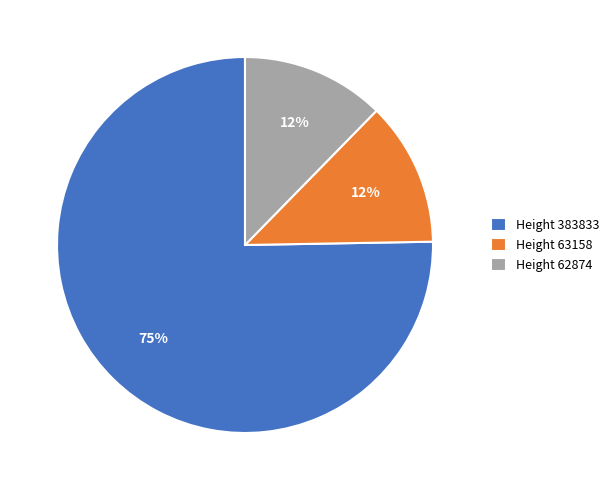

Approximately how many times larger is the value at Height 63158 compared to Height 62874?

1.0